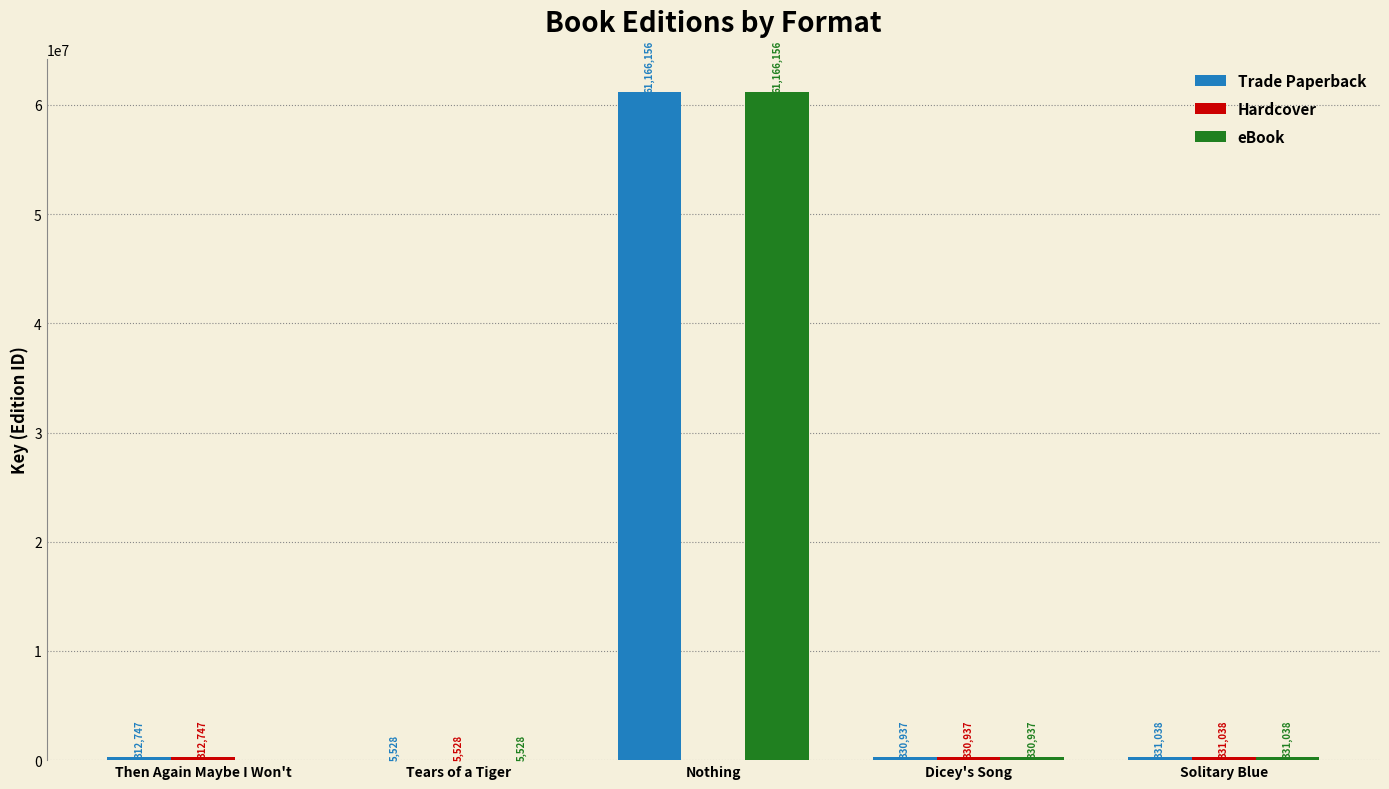

The eBook series shows 331038 at Solitary Blue. True or false?

True